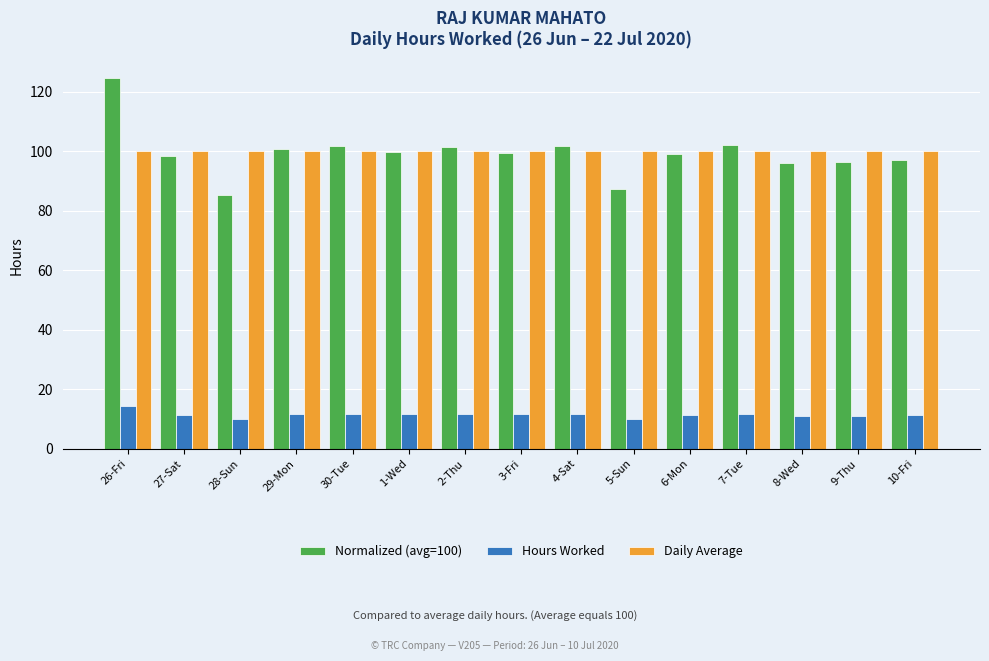

Between 6-Mon and 9-Thu, which series saw the biggest shift?

Normalized (avg=100)